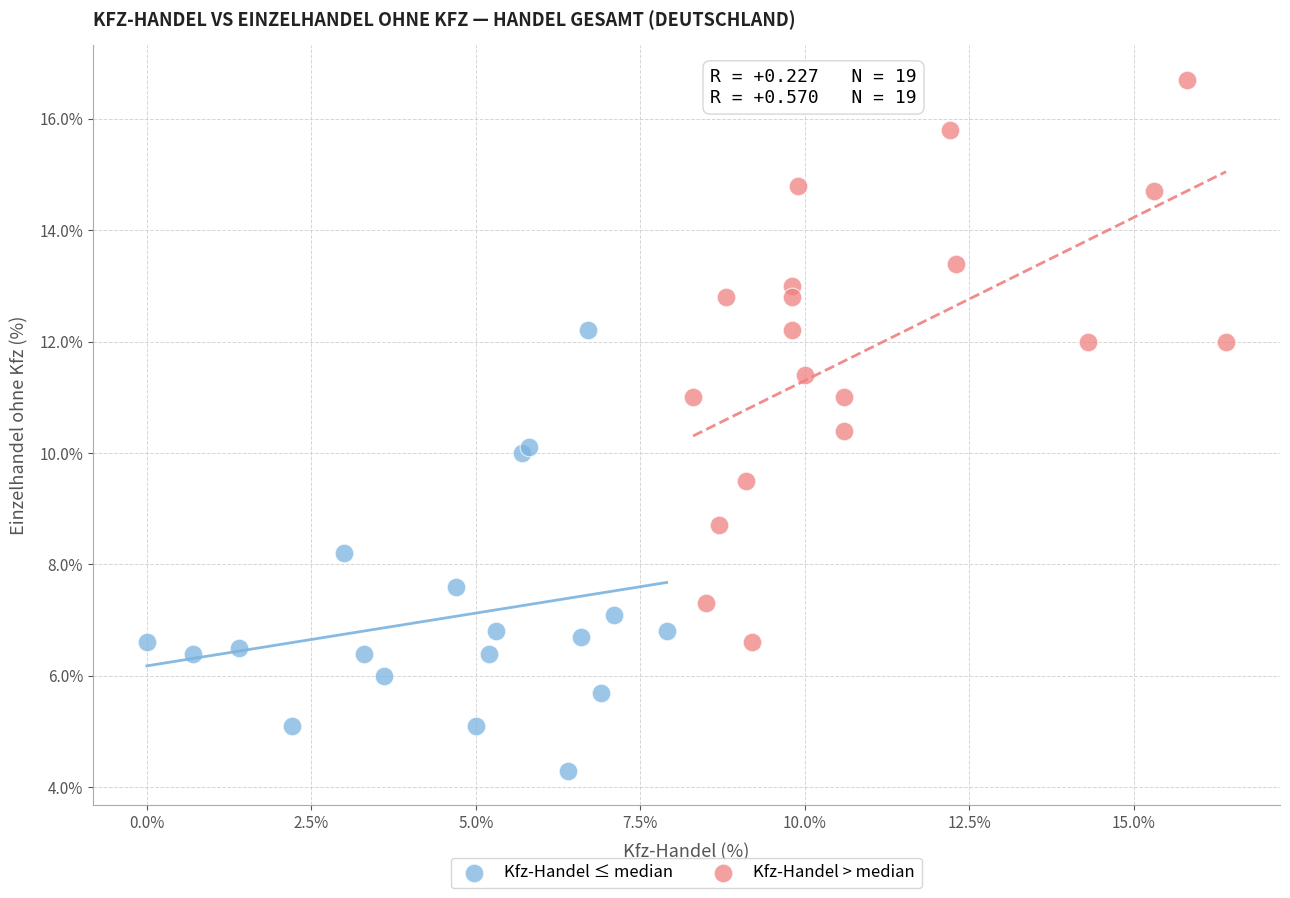

What are all the series names shown in the legend?

Kfz-Handel ≤ median, Kfz-Handel > median